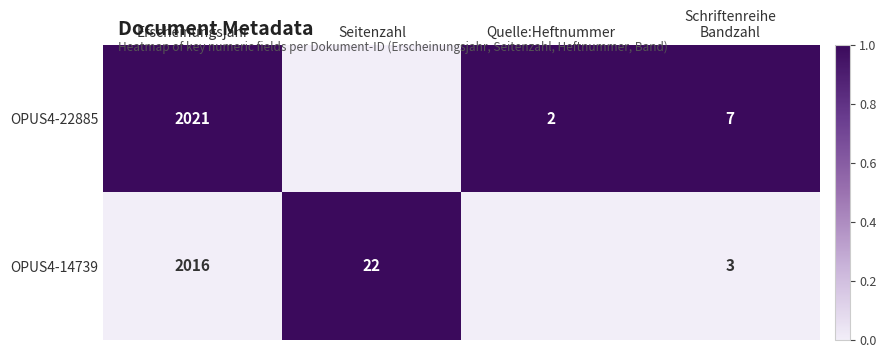

What is the difference between the OPUS4-14739 values at Erscheinungsjahr and Seitenzahl?

1994